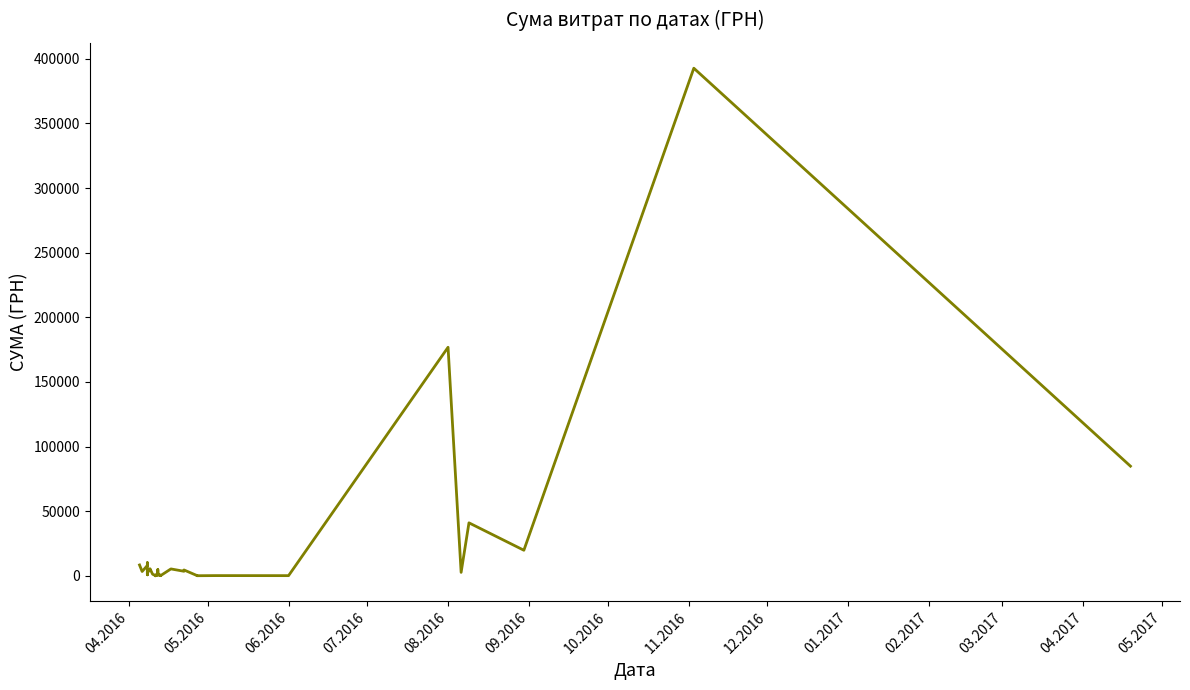

True or false: there are more than 2 points higher than both neighbors.

True